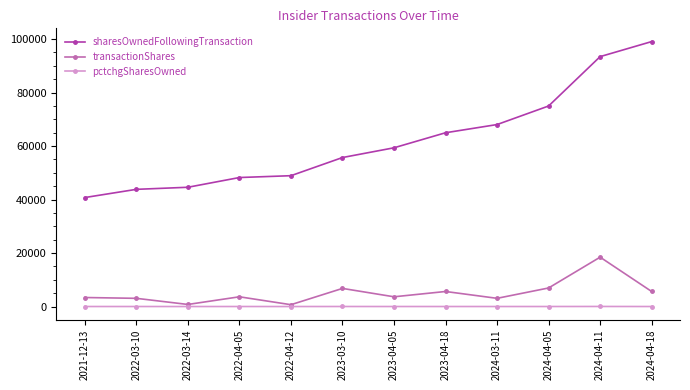

What is the sum of the sharesOwnedFollowingTransaction values at 2022-04-05 and 2022-03-14?

92800